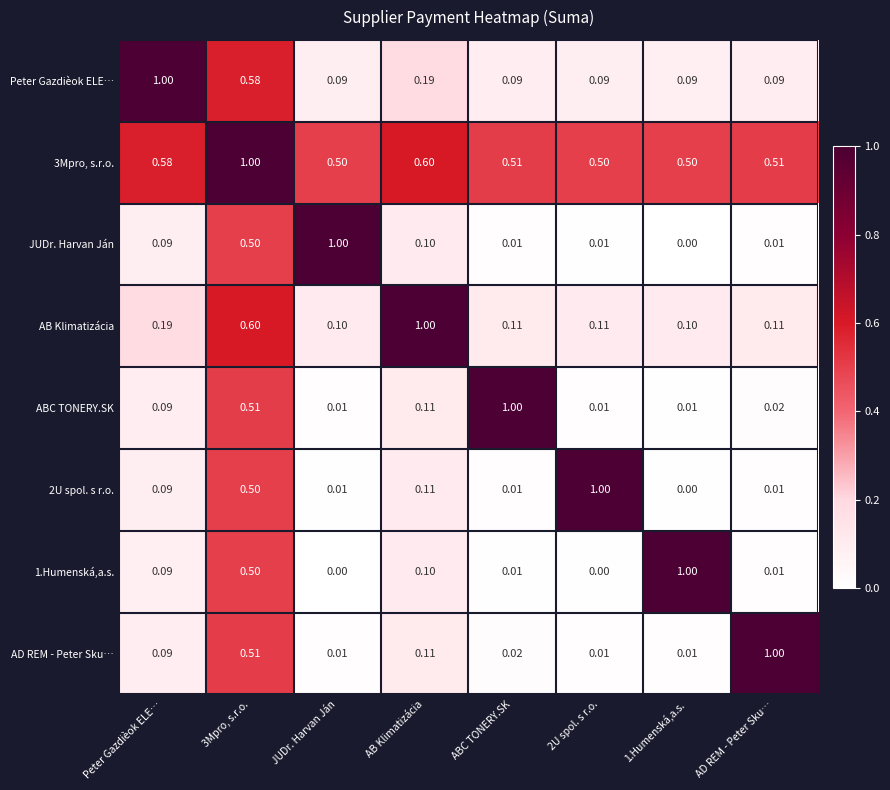

Which category has the highest value in the AB Klimatizácia series?

AB Klimatizácia